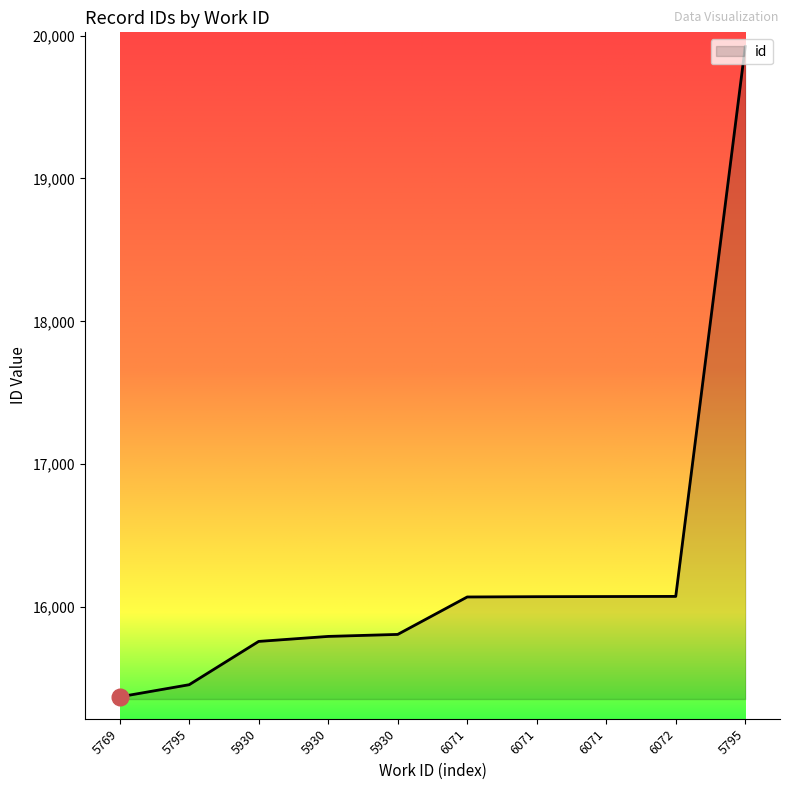

At which category does the chart reach its minimum across all series?

5769